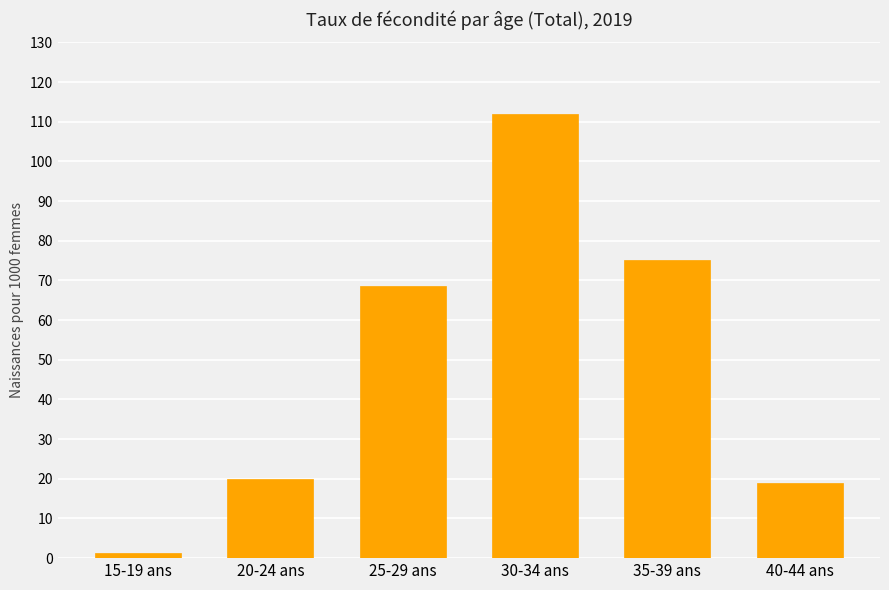

Count the number of categories in the chart.

6